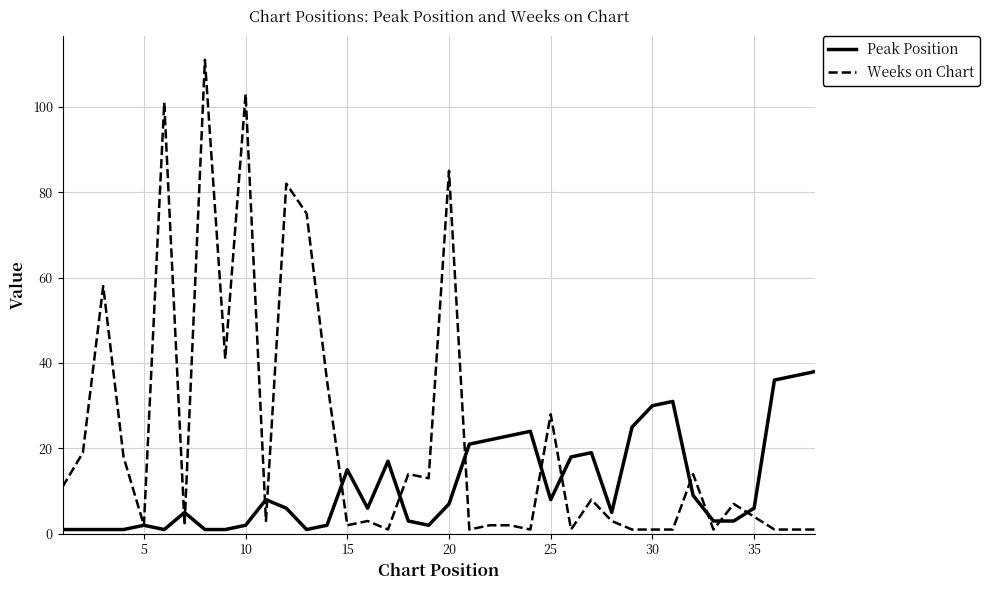

What is the greatest value displayed?

111